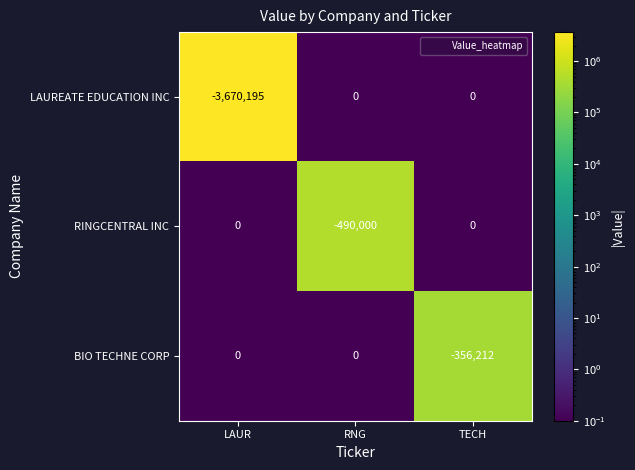

What is the difference between the second highest and minimum values in the BIO TECHNE CORP series?

356212